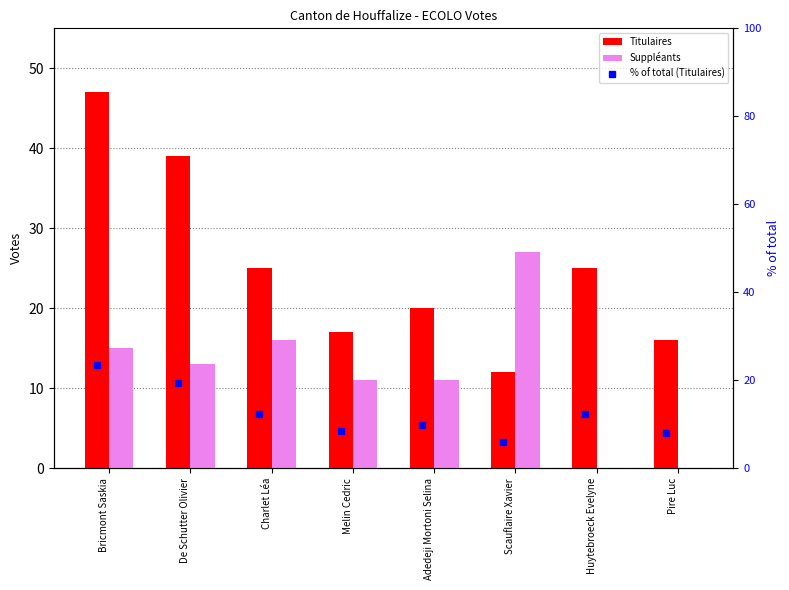

Is the value of % of total (Titulaires) at Huytebroeck Evelyne greater than the value of Titulaires at Bricmont Saskia?

No